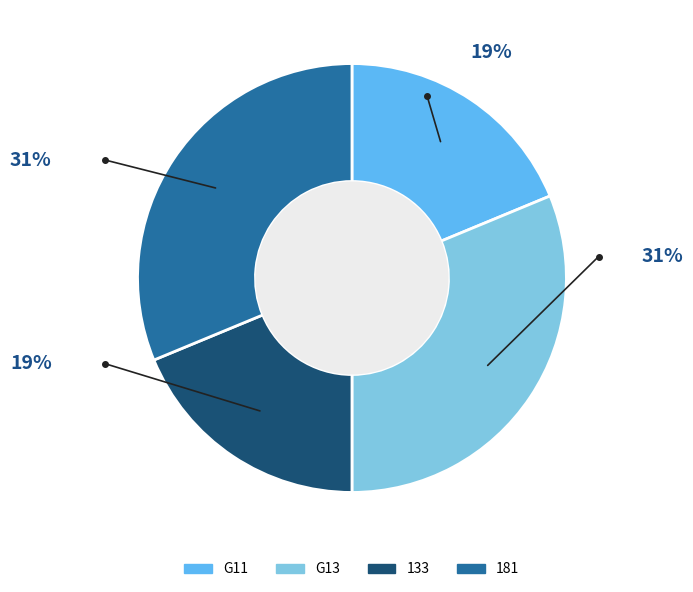

How many segments does this pie chart have?

4